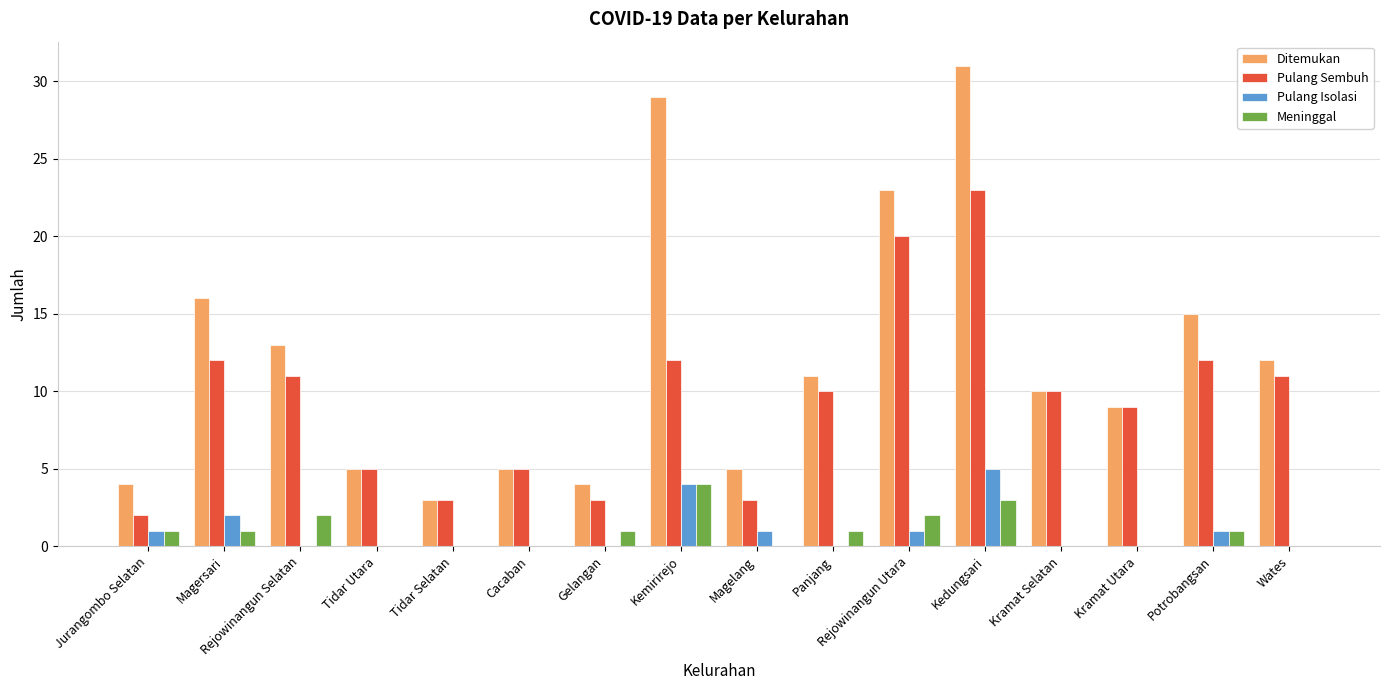

What is the difference between the Pulang Sembuh values at Magersari and Cacaban?

7